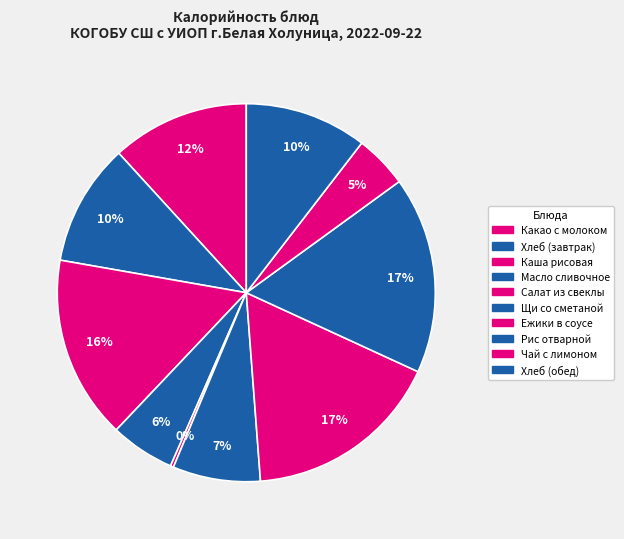

Count the number of slices in the pie.

10